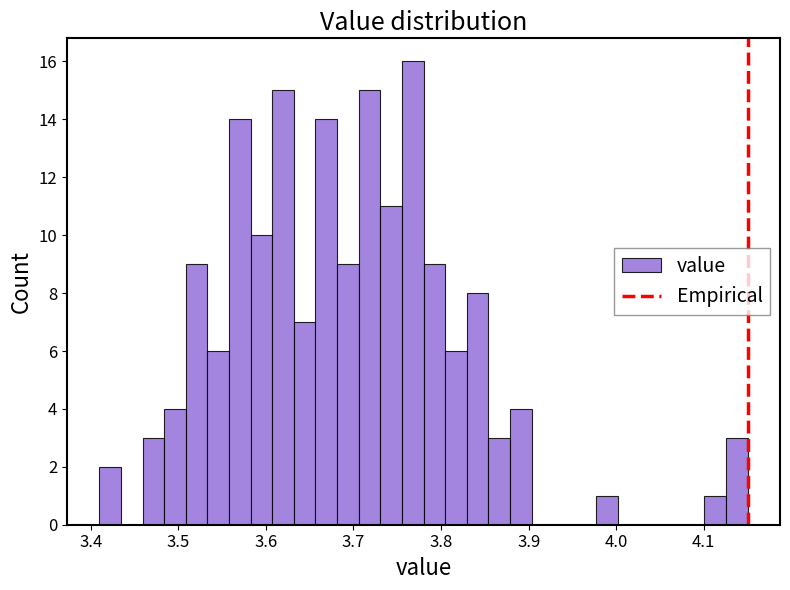

Read against the x-axis, roughly where is the centre of the tallest bar?

3.77